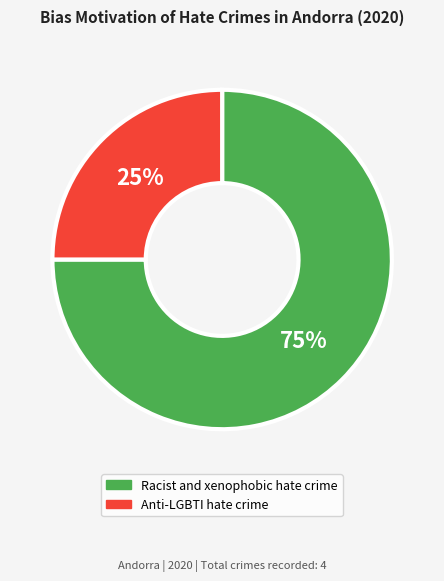

Between Anti-LGBTI hate crime and Racist and xenophobic hate crime, which is larger?

Racist and xenophobic hate crime